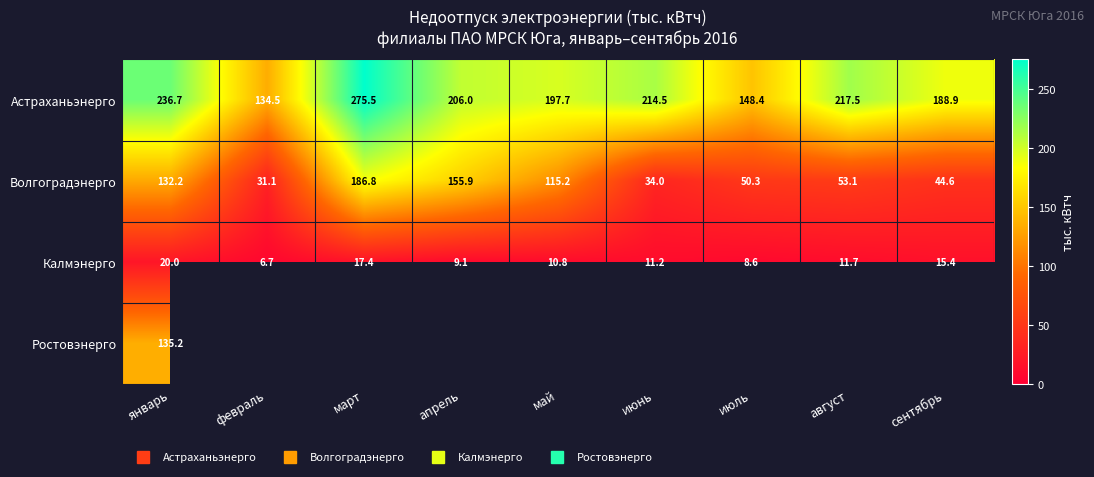

At which label does Калмэнерго reach its peak?

январь